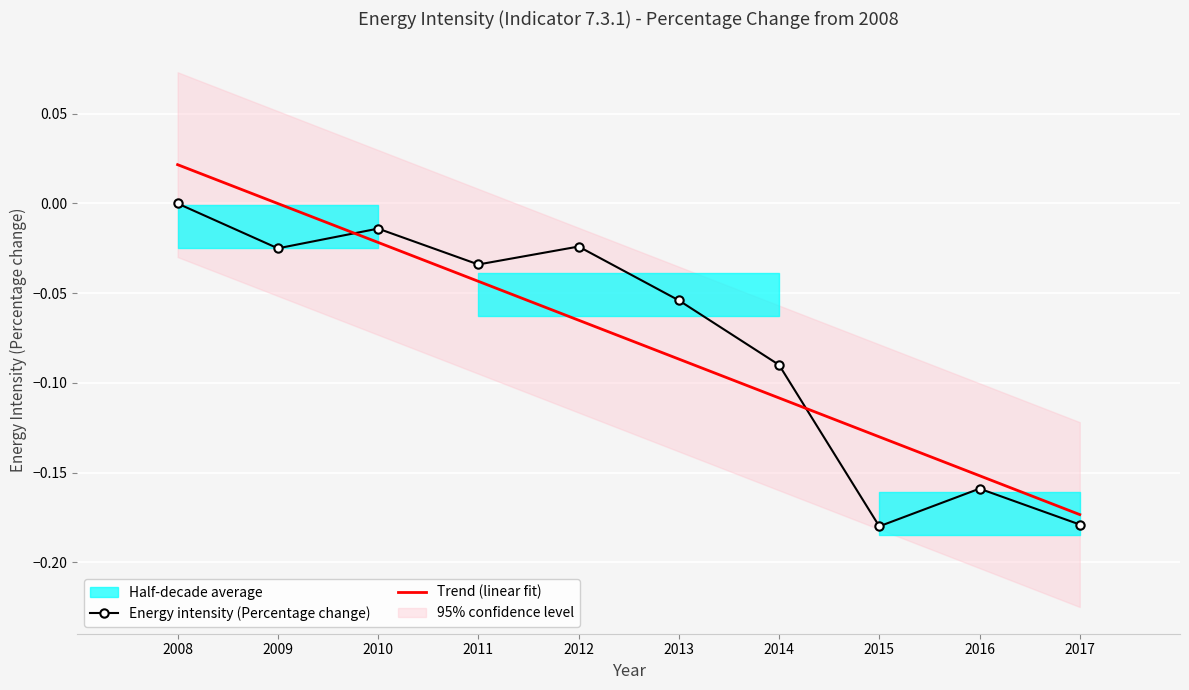

True or false: the data has more than 1 interior local peaks.

True